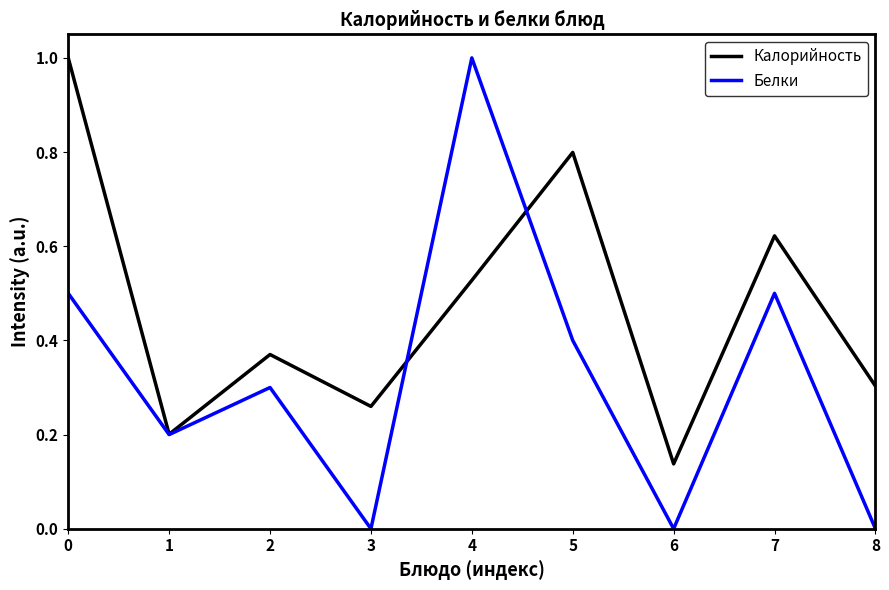

Count the number of categories in the chart.

9